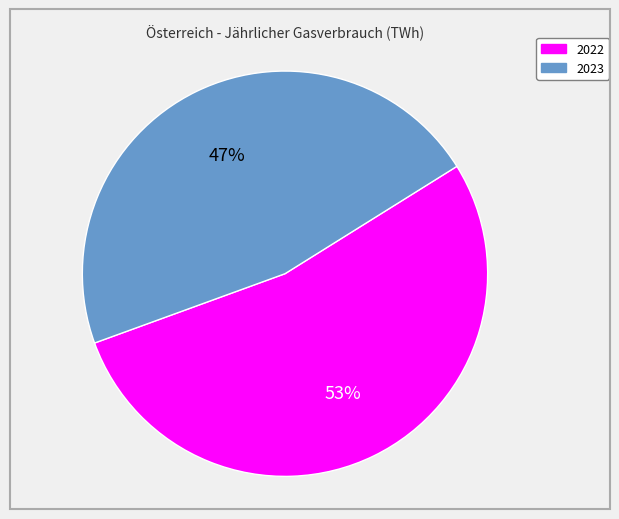

Which category has the biggest portion of the pie?

2022